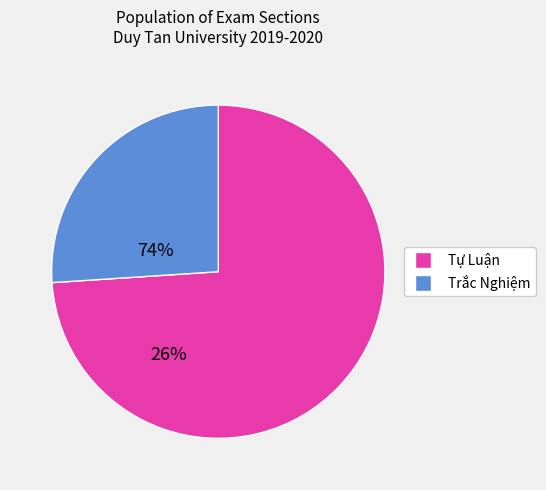

True or false: Trắc Nghiệm accounts for 18% of the total.

False